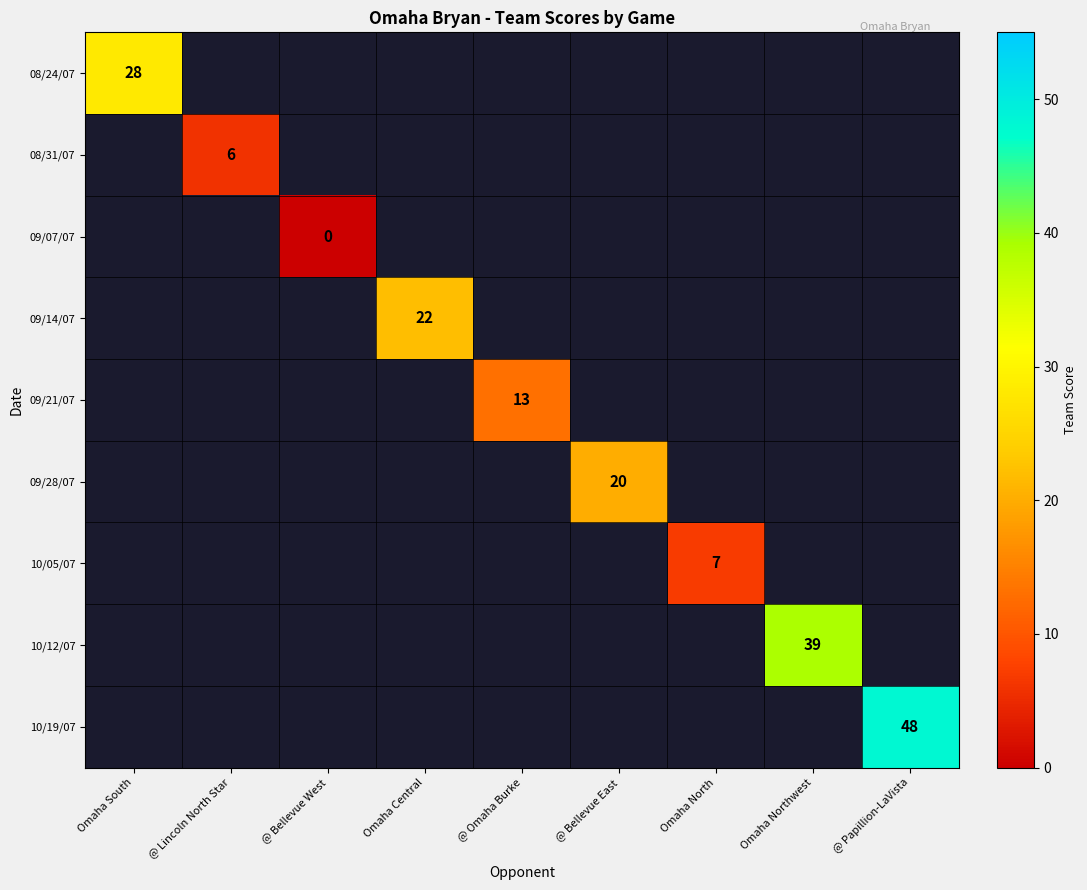

Is it true that 10/05/07 equals 7 at Omaha North?

True